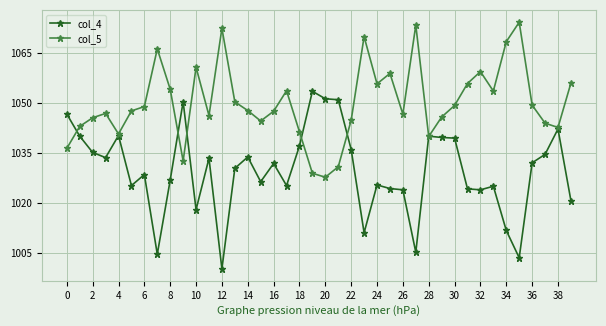

Rank the series by their average value, from lowest to highest.

col_4, col_5